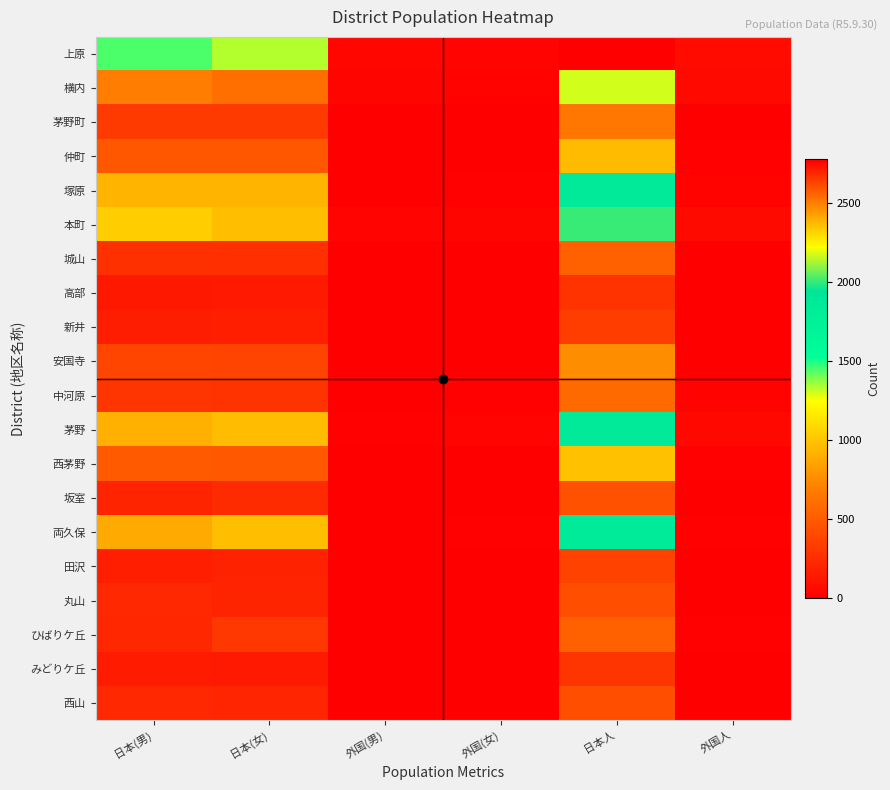

At how many categories does at least one series exceed 2535?

1